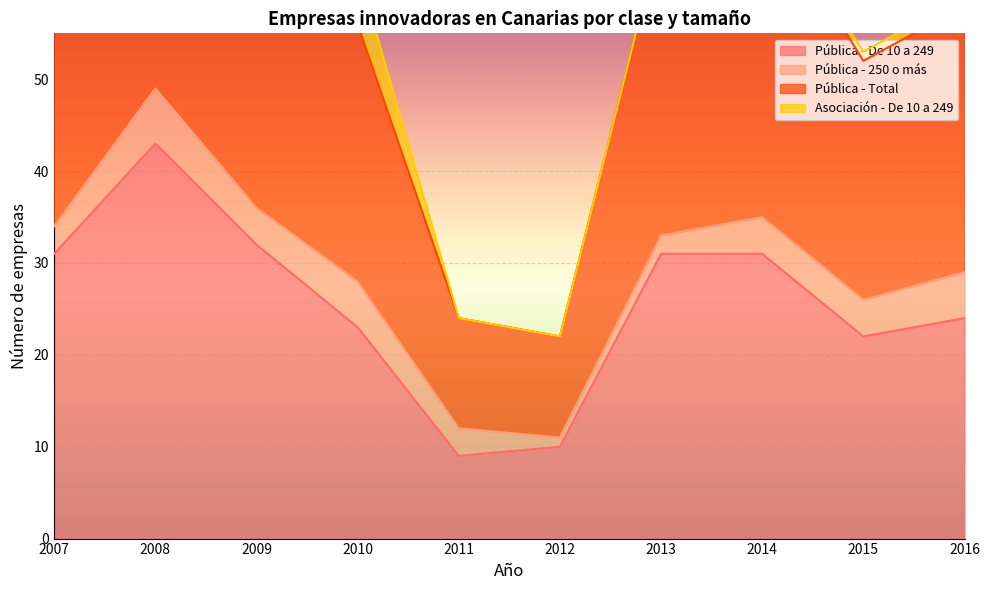

The value of Pública - De 10 a 249 at 2013 is 15. True or false?

False